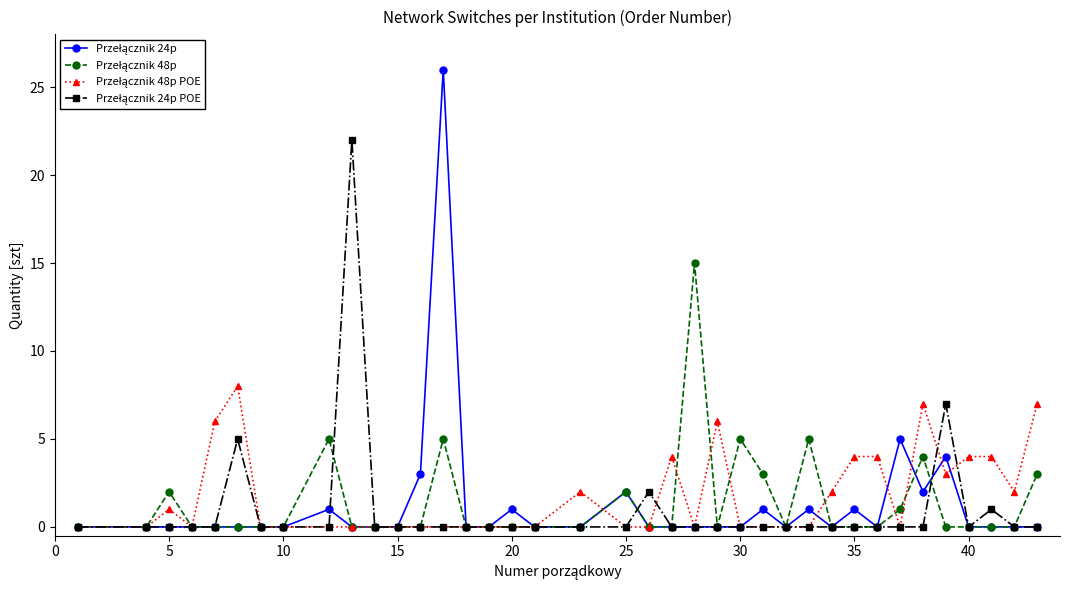

How many categories are shown in the chart?

38